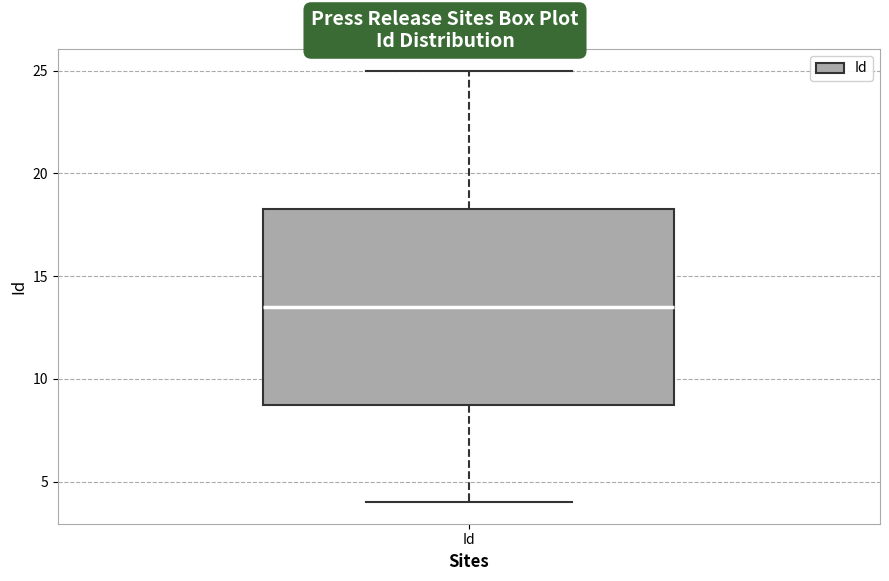

Where is the upper edge of the box for Id on the y-axis? The values are not printed on the chart, so give them approximately, as read against the axis.

18.5